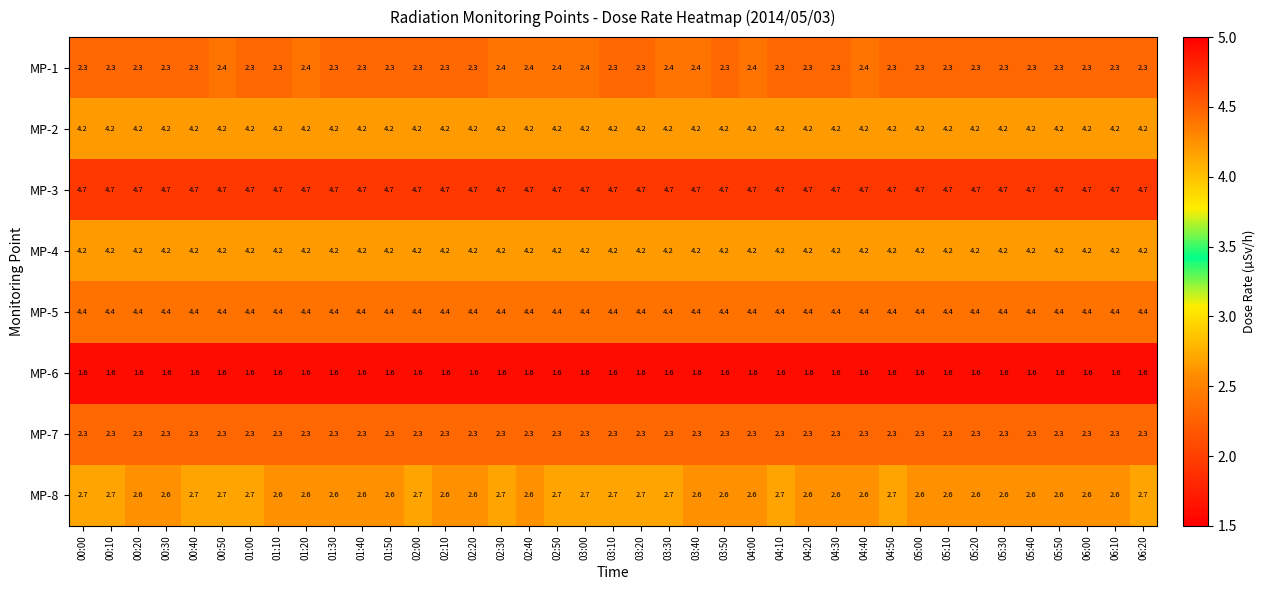

At how many categories does at least one series exceed 4?

39